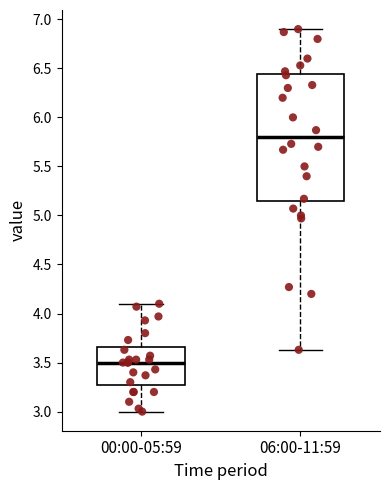

Reading left to right, transcribe this box plot: for each box, give where its median line is, the range the box spans, and where its two whiskers end, as read against the y-axis. The values are not printed on the chart, so give them approximately, as read against the axis.

00:00-05:59: median 3.50, box 3.30 to 3.65, whiskers 3.00 to 4.10
06:00-11:59: median 5.80, box 5.15 to 6.45, whiskers 3.65 to 6.90